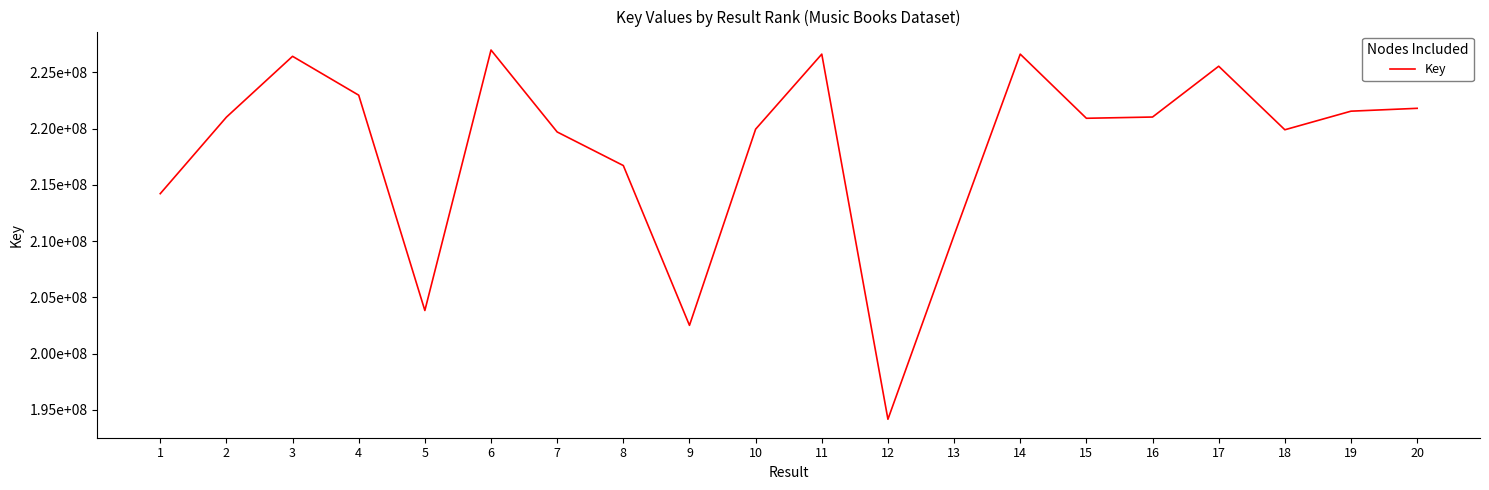

Does the chart have visible grid lines?

No